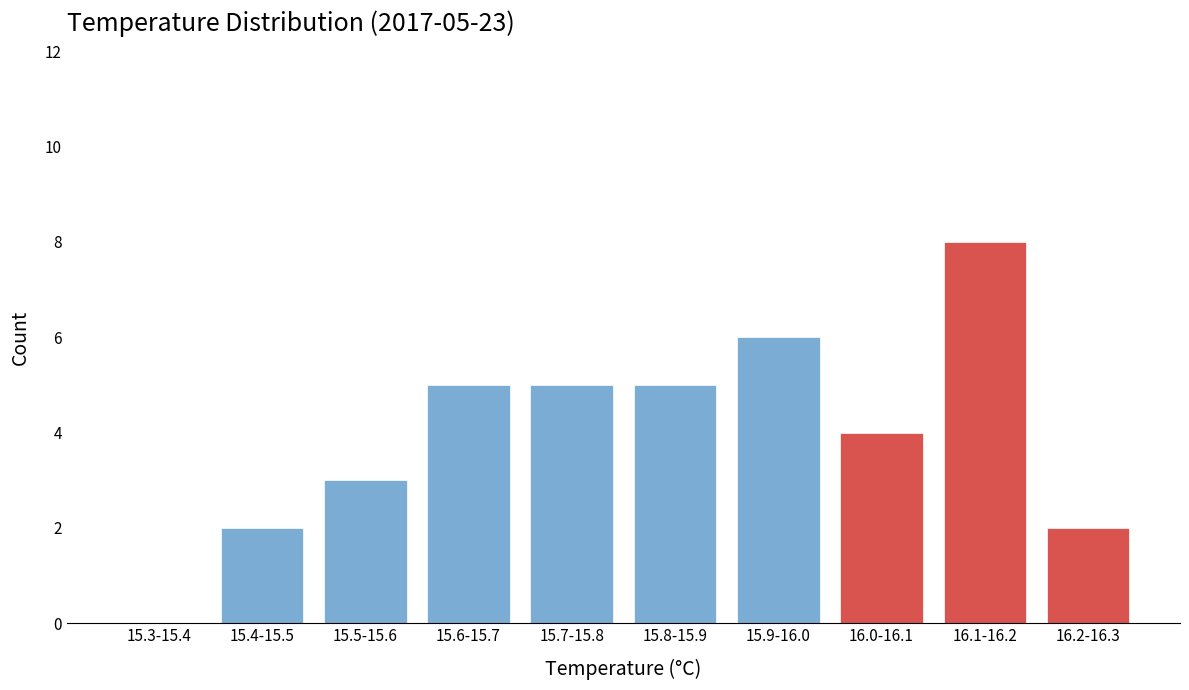

Reading right to left, list all the values displayed in this chart.

16.2-16.3=2	16.1-16.2=8	16.0-16.1=4	15.9-16.0=6	15.8-15.9=5	15.7-15.8=5	15.6-15.7=5	15.5-15.6=3	15.4-15.5=2	15.3-15.4=0